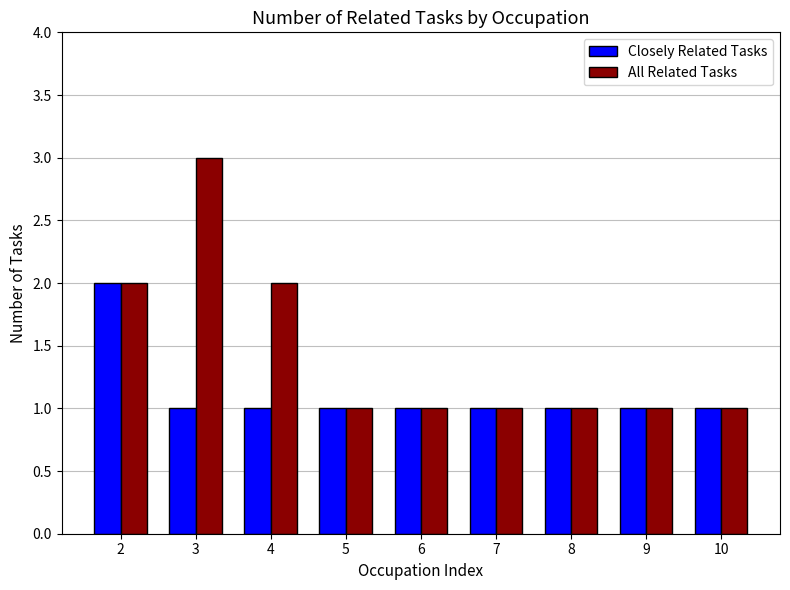

Which series has the largest total across all categories?

All Related Tasks